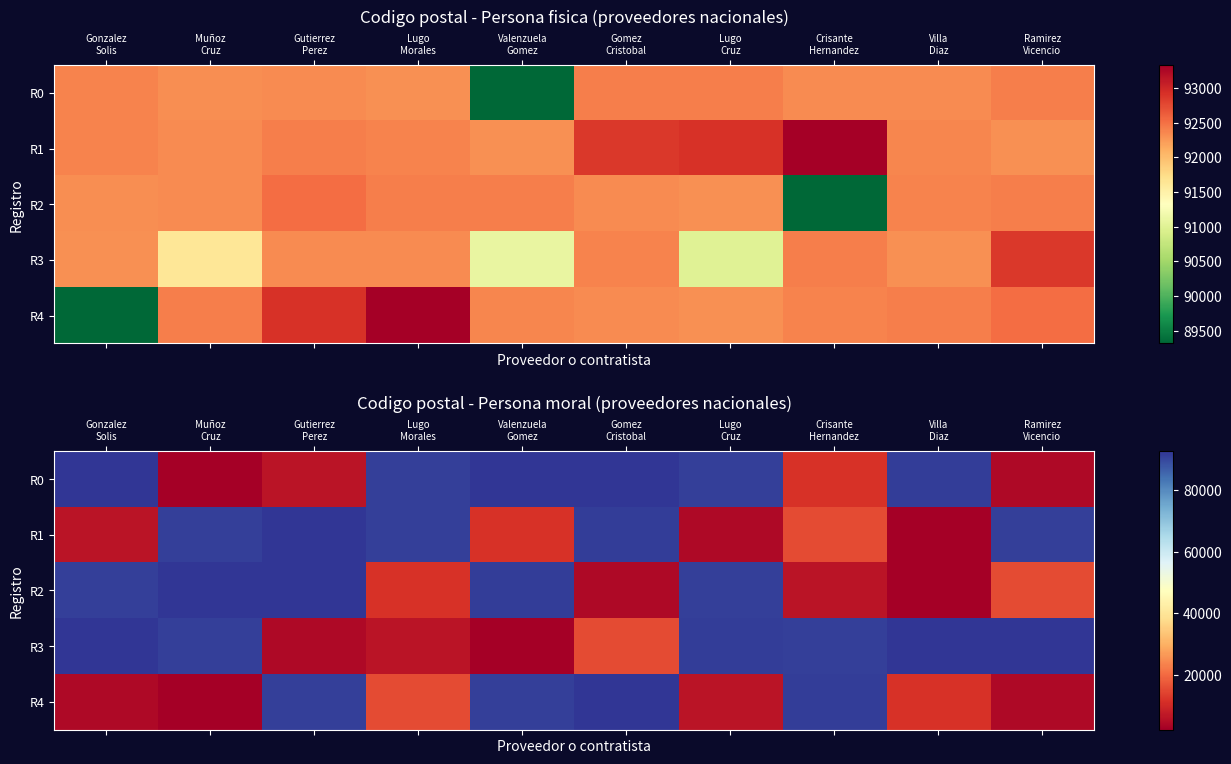

What is the difference between the highest and lowest values at Valenzuela
Gomez?

90218